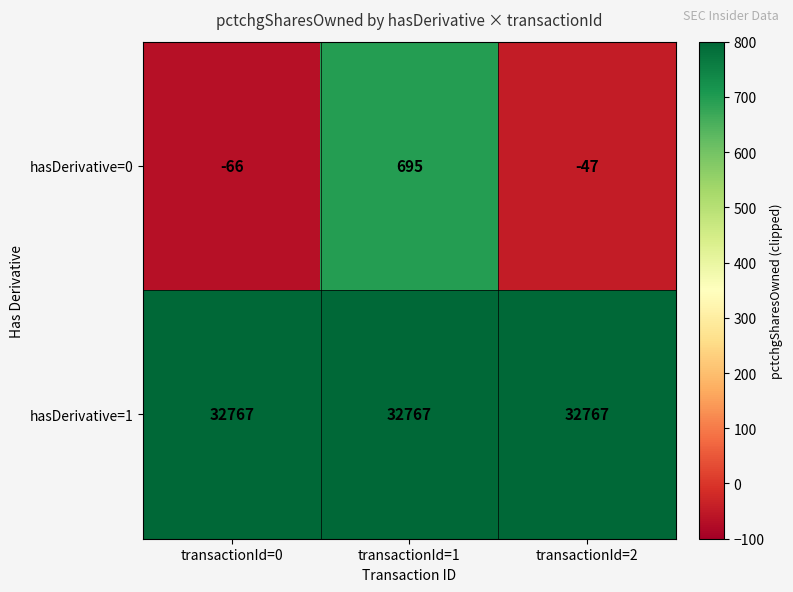

Which series has the largest range (max minus min)?

hasDerivative=0